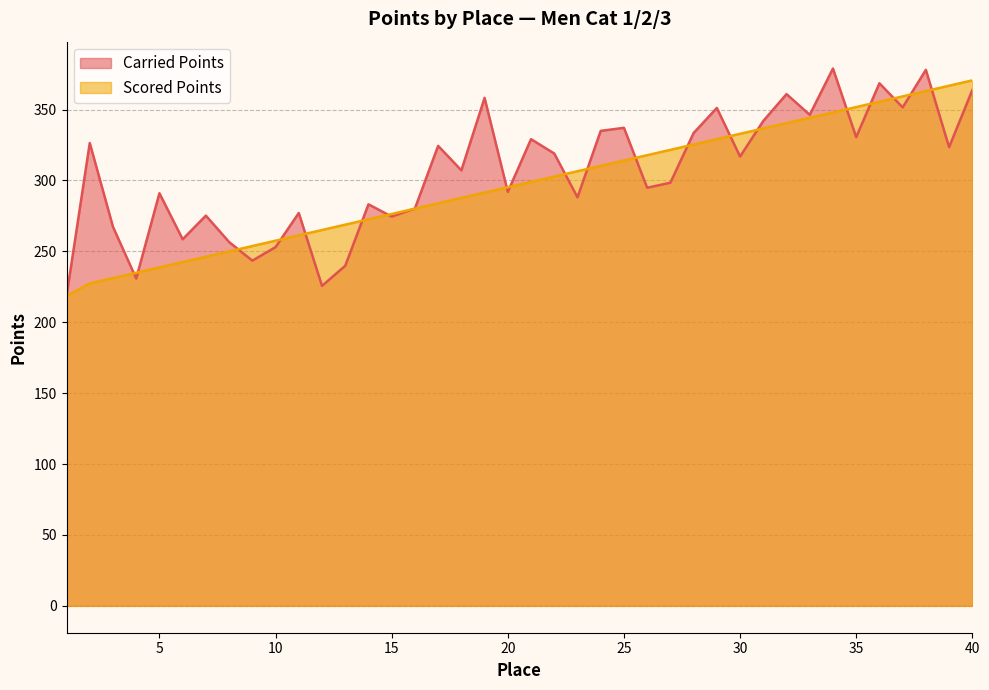

Between 19 and 40, which series saw the biggest shift?

Scored Points